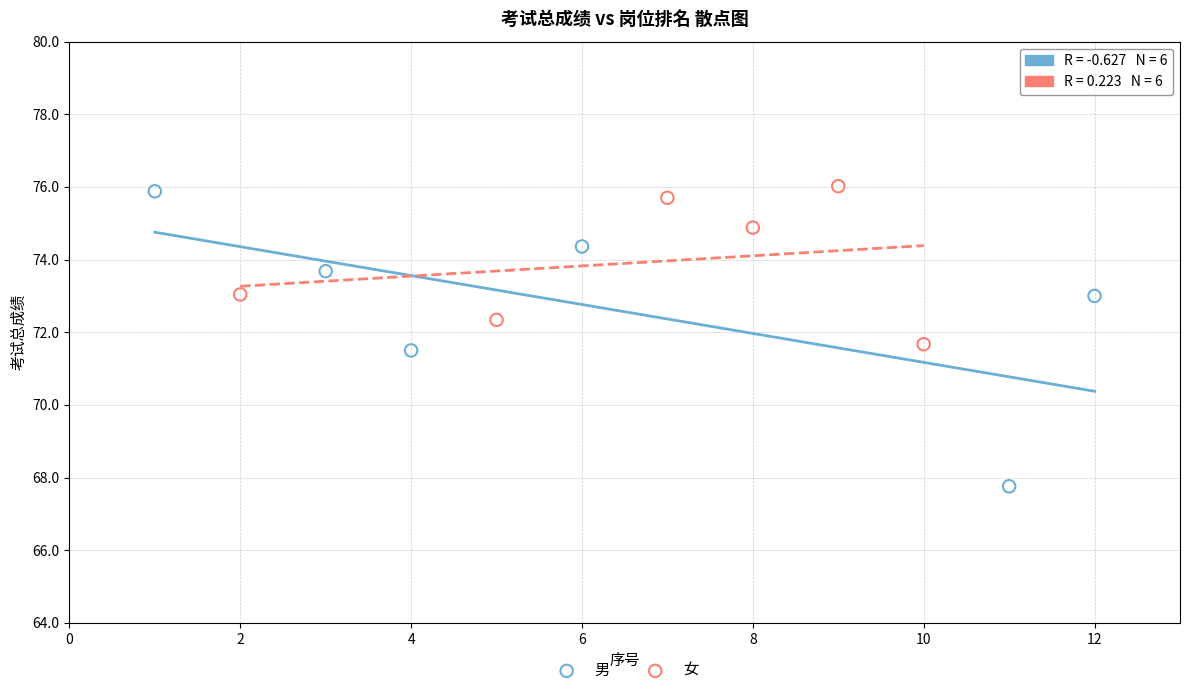

Which series has the widest spread of Y values?

男